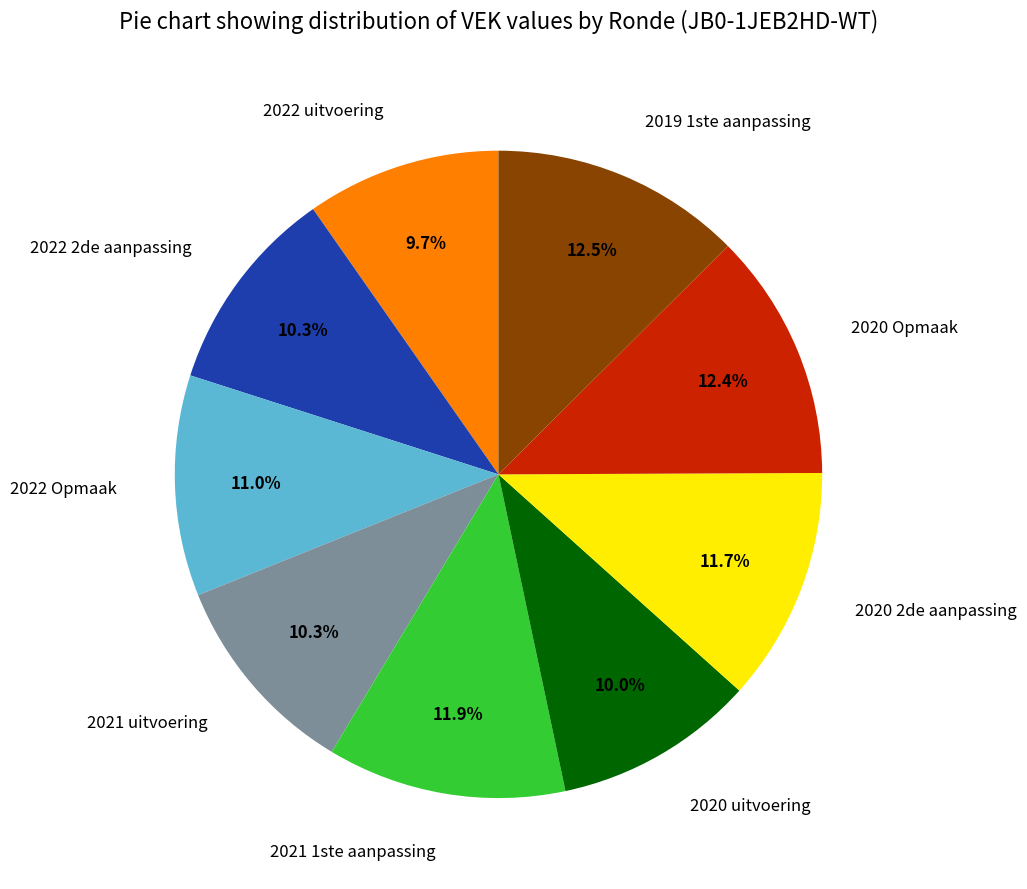

To the nearest percent, what portion does 2020 uitvoering represent?

10%